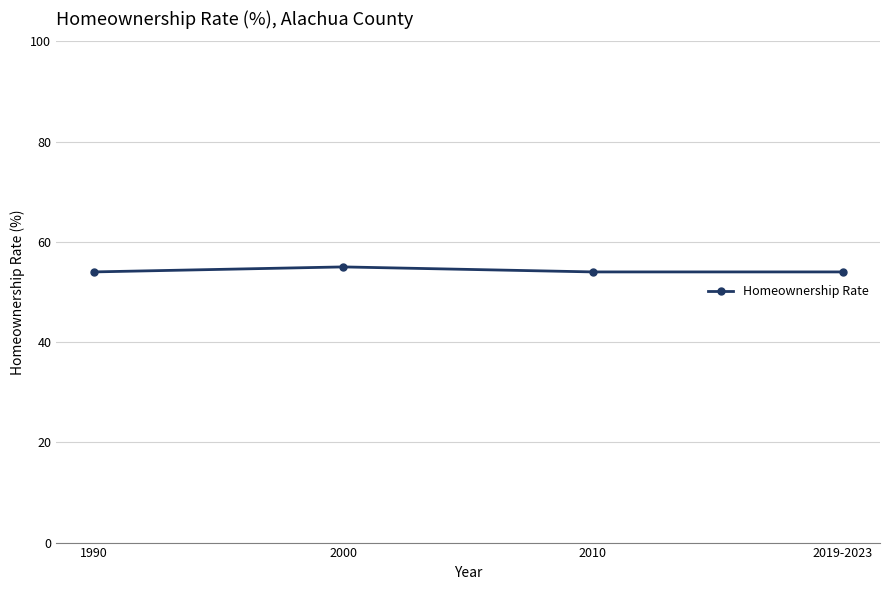

Reading right to left, transcribe all the data shown in this chart.

54	54	55	54